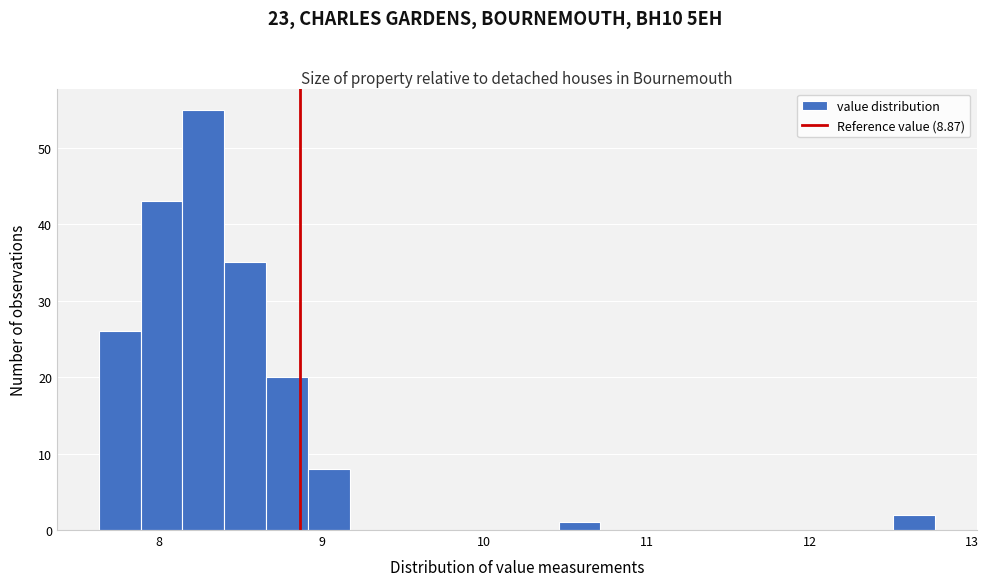

Read against the x-axis, roughly where is the centre of the tallest bar?

8.3